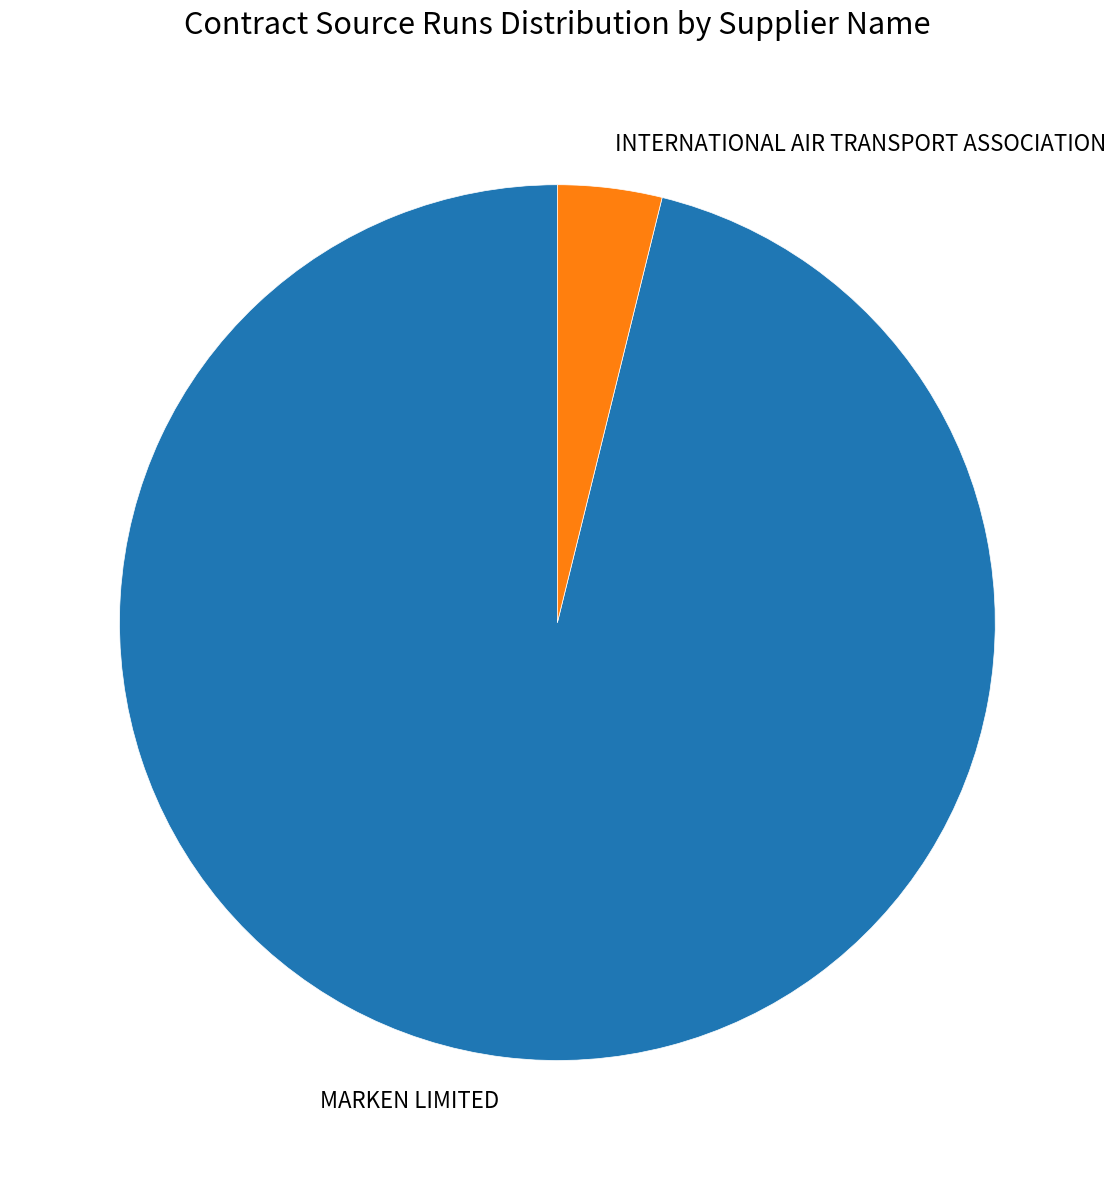

Rank the categories by value from lowest to highest.

INTERNATIONAL AIR TRANSPORT ASSOCIATION, MARKEN LIMITED